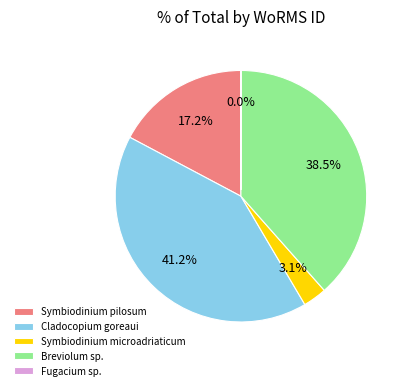

What is the largest slice in the pie chart?

Cladocopium goreaui